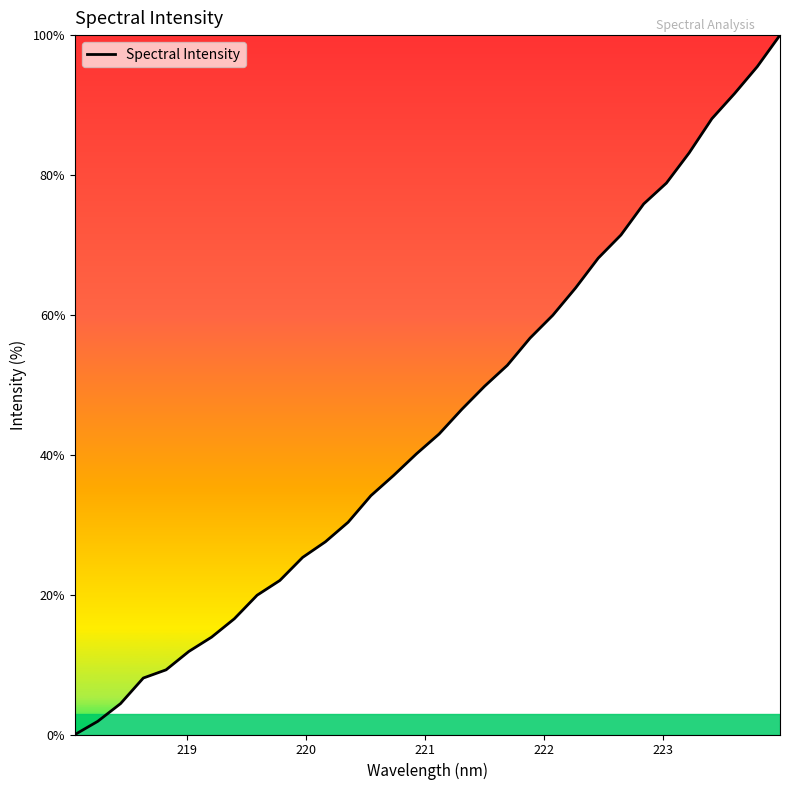

What is the greatest value displayed?

100.0